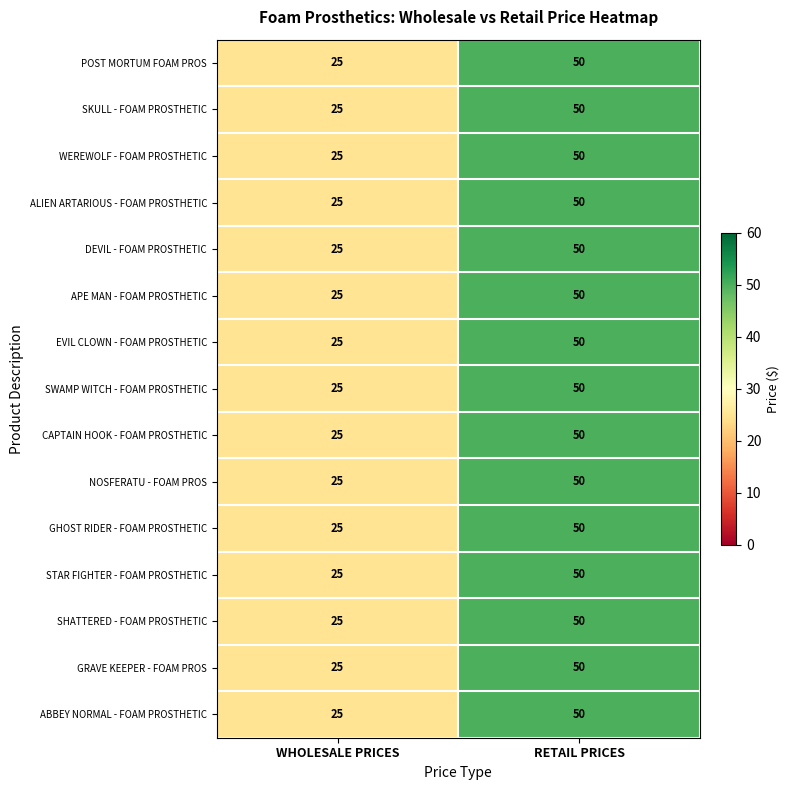

What is the total value across all series at RETAIL PRICES?

750